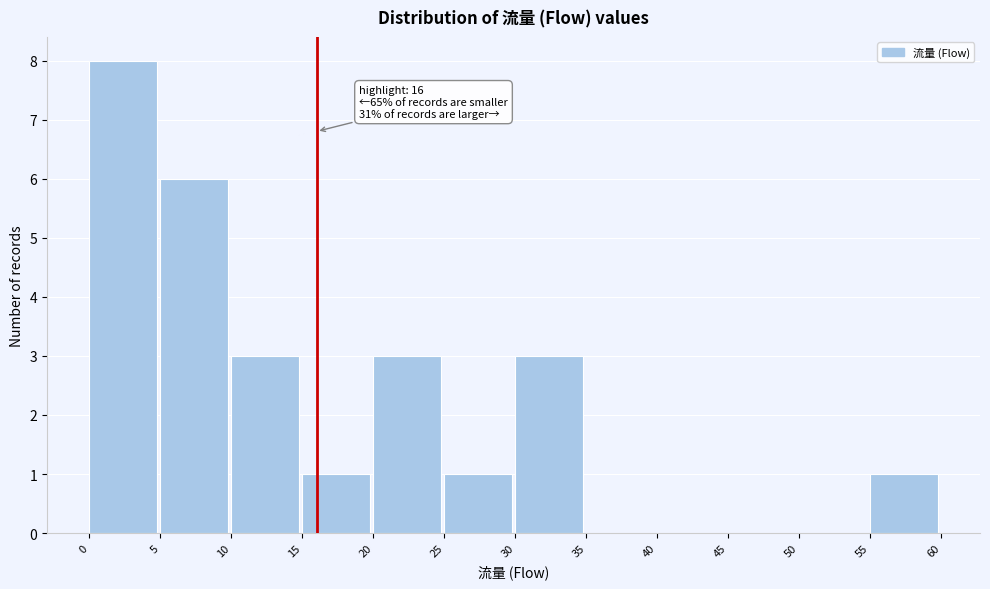

Which range on the x-axis has the tallest bar?

0 to 5